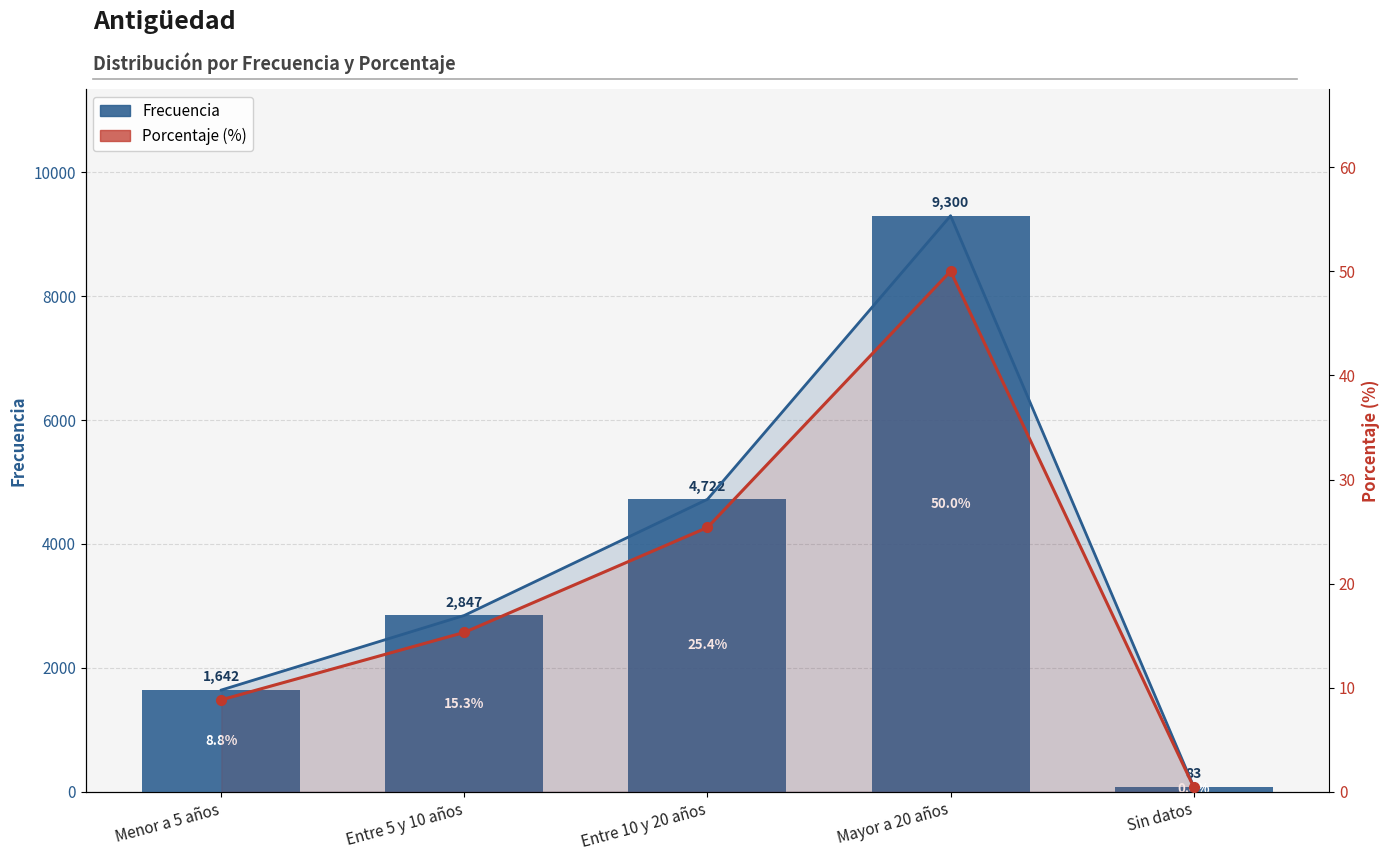

True or false: Porcentaje (%) has a value of 1.9 at Menor a 5 años.

False